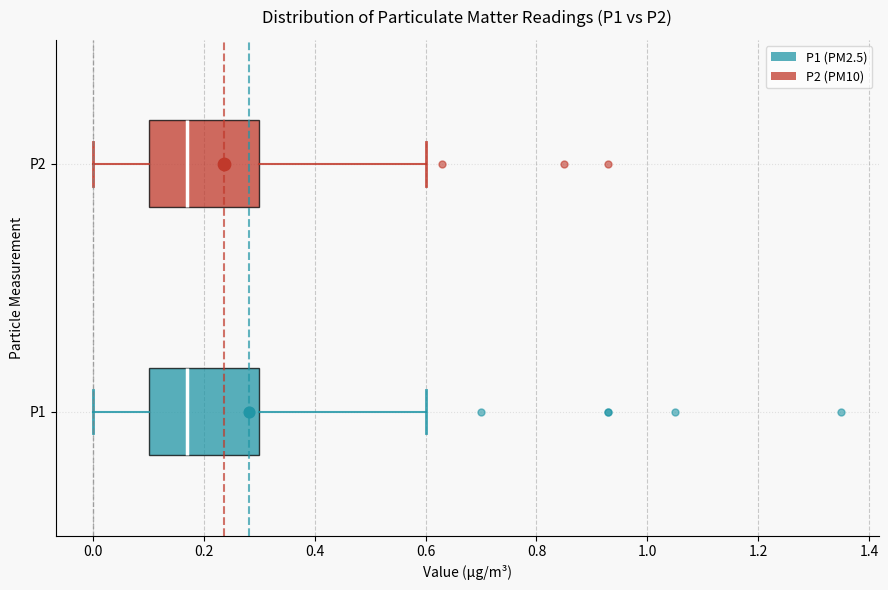

Reading bottom to top, read every box against the x-axis: the position of its median line, the range the box covers, and the ends of its whiskers. The values are not printed on the chart, so give them approximately, as read against the axis.

P1: median 0.18, box 0.10 to 0.30, whiskers 0.00 to 0.60
P2: median 0.18, box 0.10 to 0.30, whiskers 0.00 to 0.60